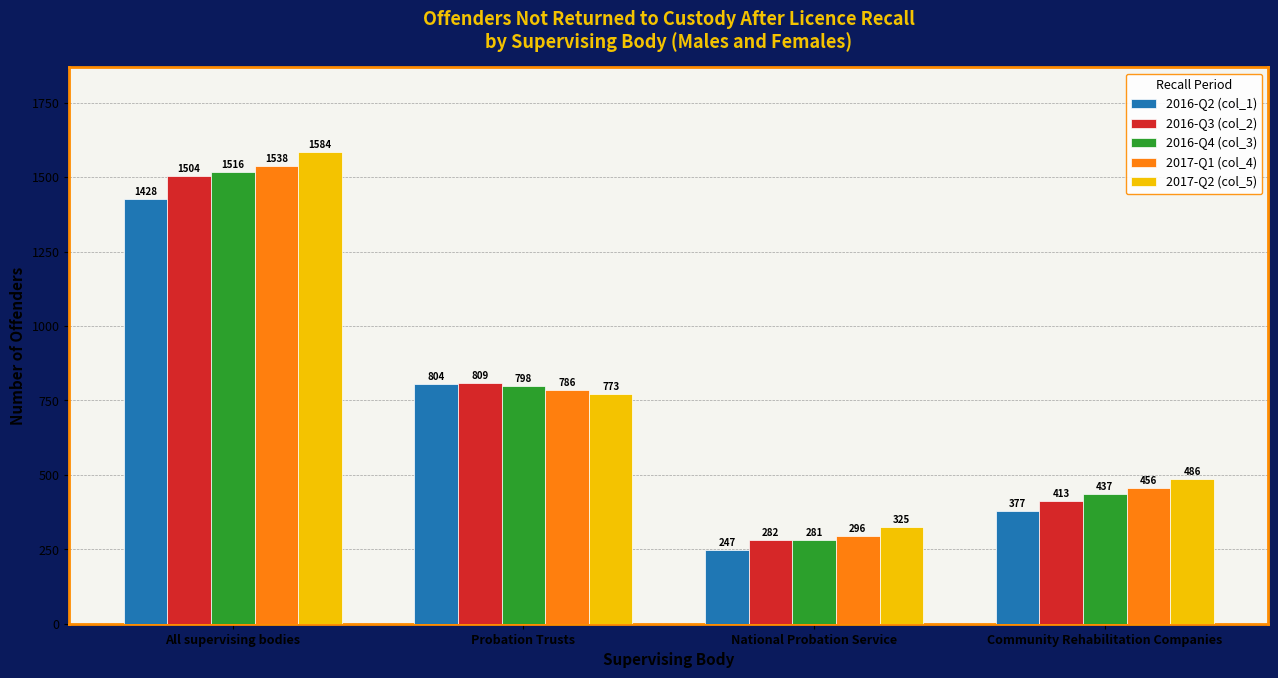

At which label does 2016-Q4 (col_3) reach its peak?

All supervising bodies